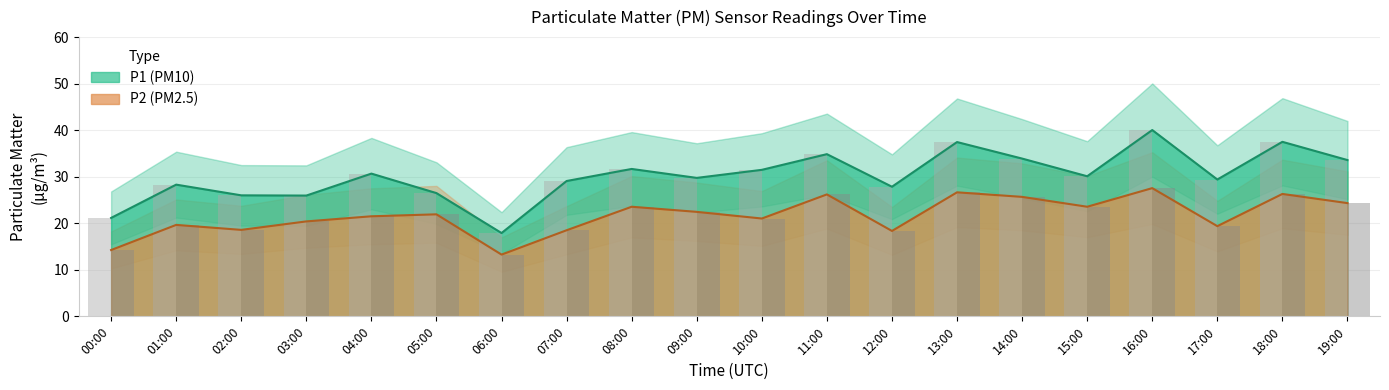

What is the spread (max minus min) of values at 11:00?

8.7